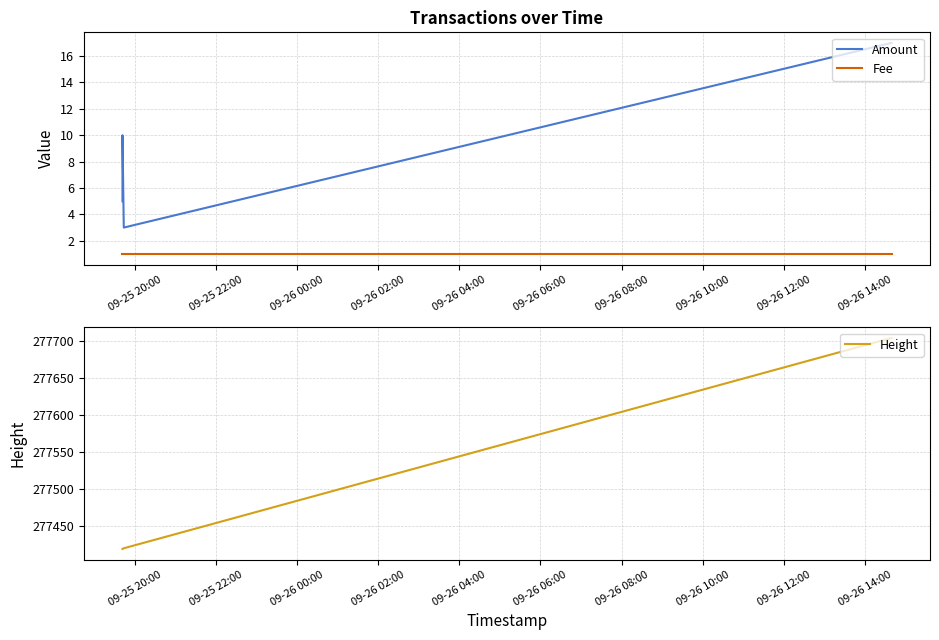

Does the chart have visible grid lines?

Yes